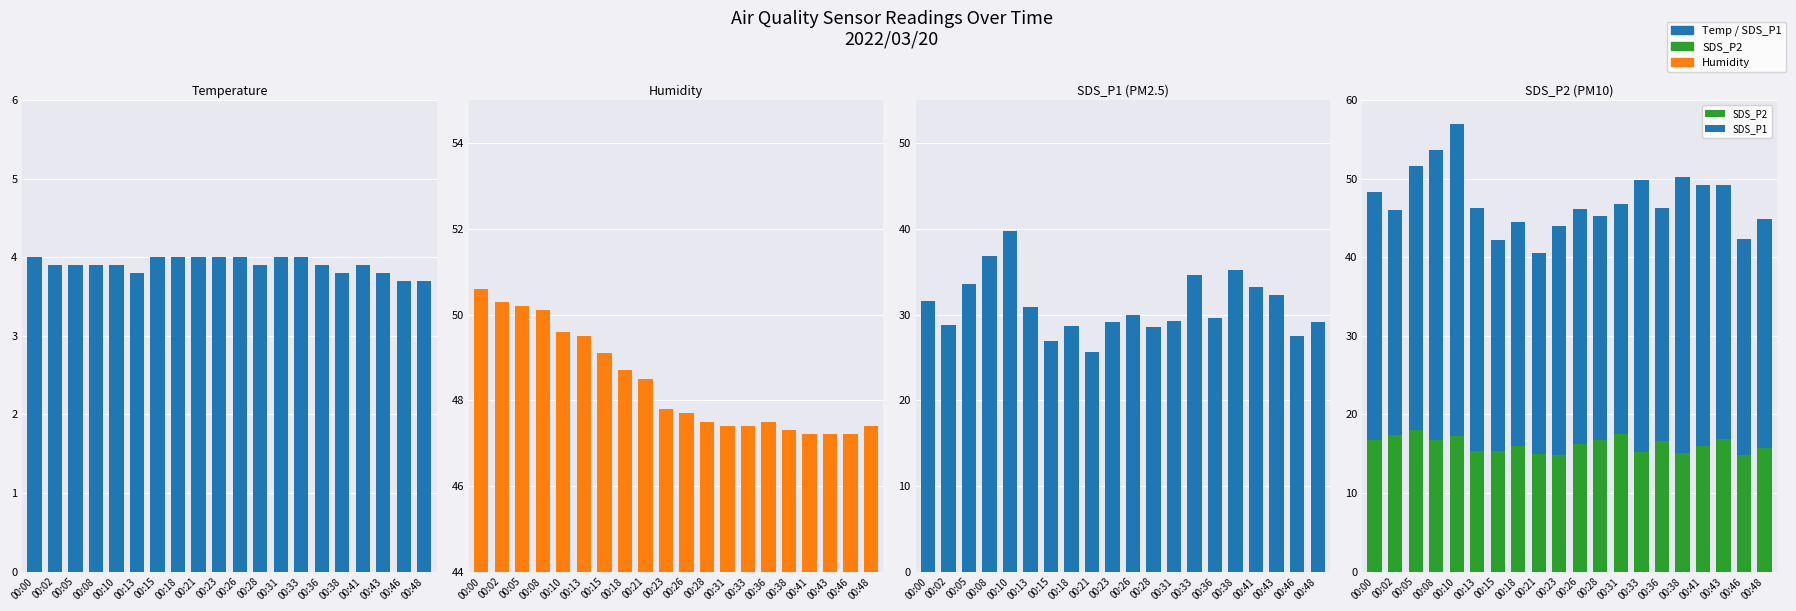

What are all the series names shown in the legend?

Temp, Humidity, SDS_P1, SDS_P2